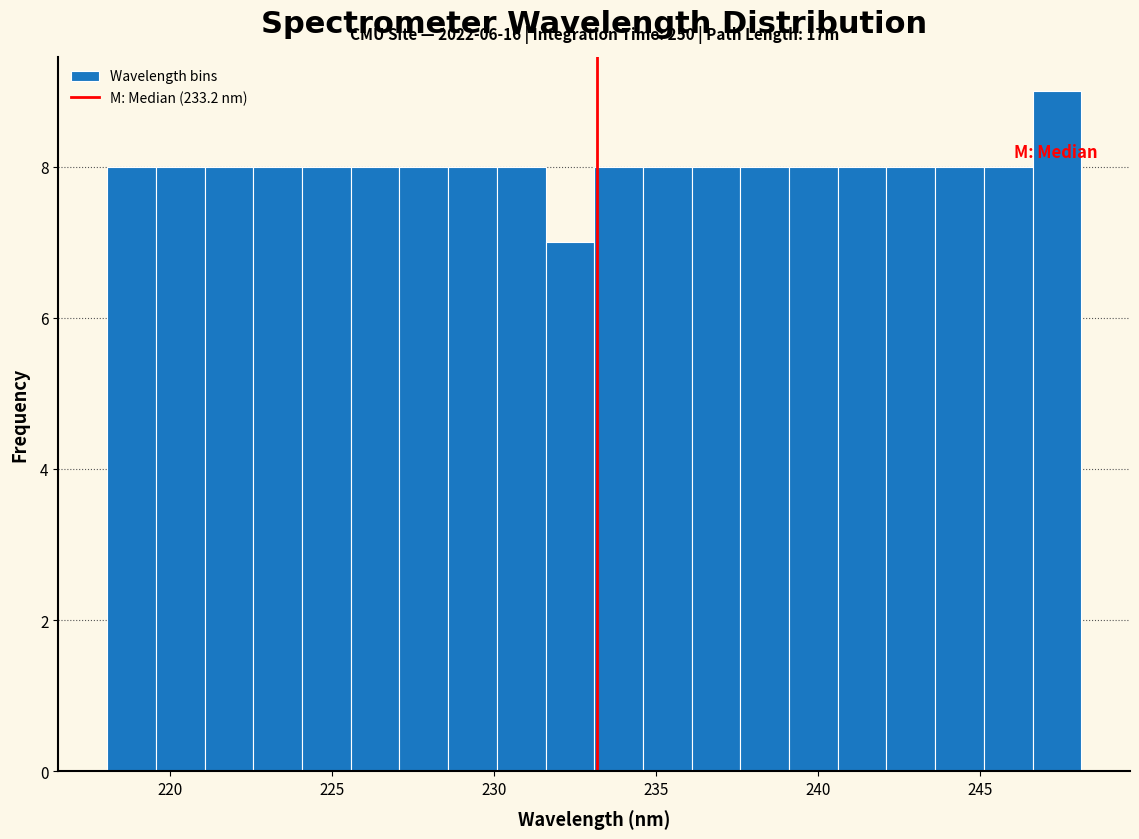

Read against the x-axis, roughly where is the centre of the tallest bar?

247.5